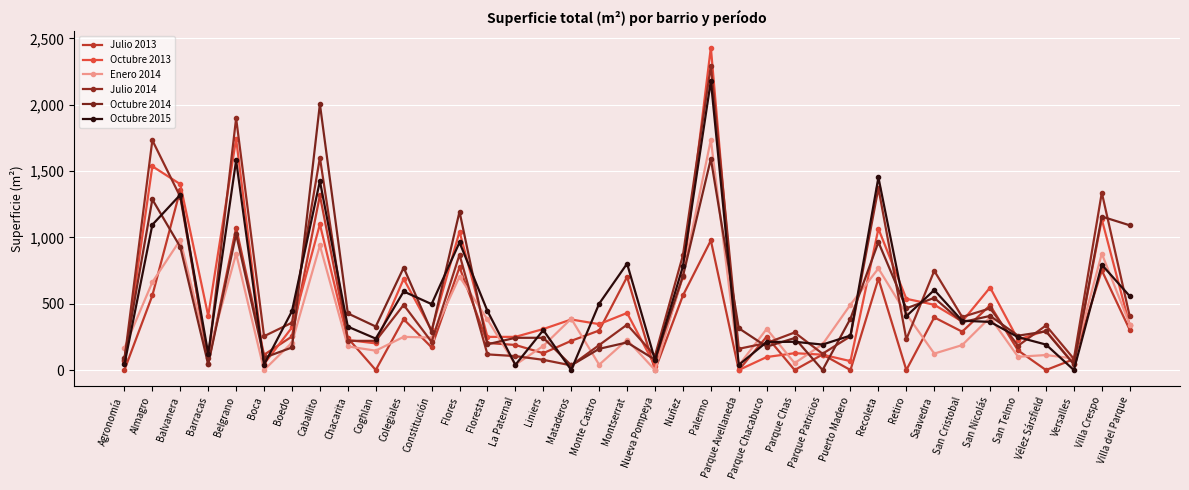

Is it true that Octubre 2015 equals 880.6 at Saavedra?

False